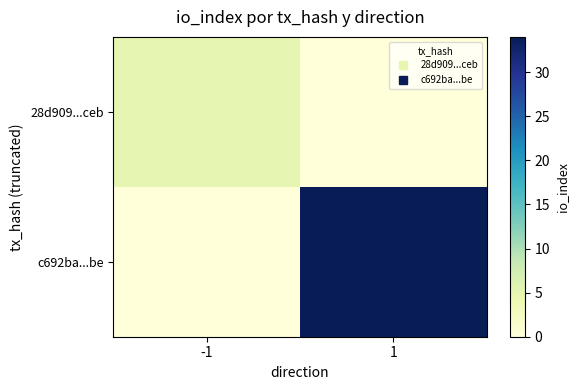

Which has a higher value, 1 or -1?

-1